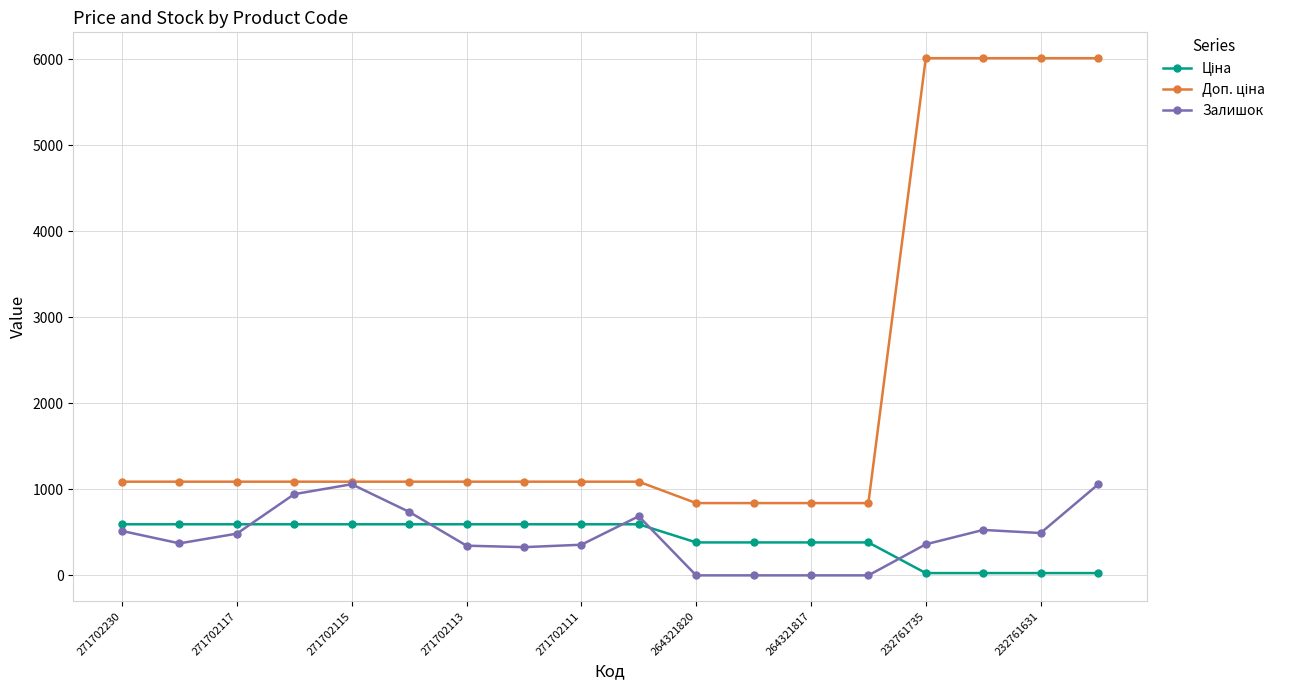

At how many categories does at least one series exceed 2448?

4